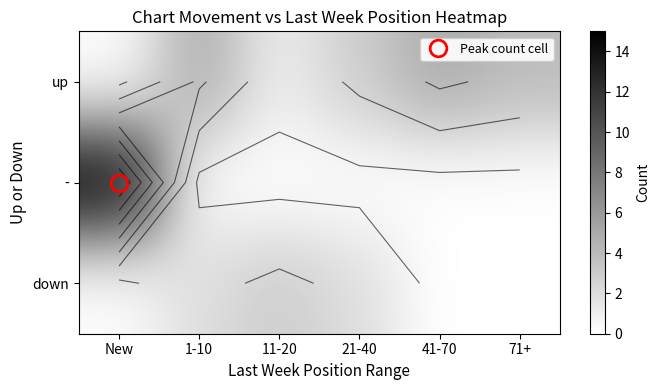

Which series changed the most between 21-40 and 41-70?

up